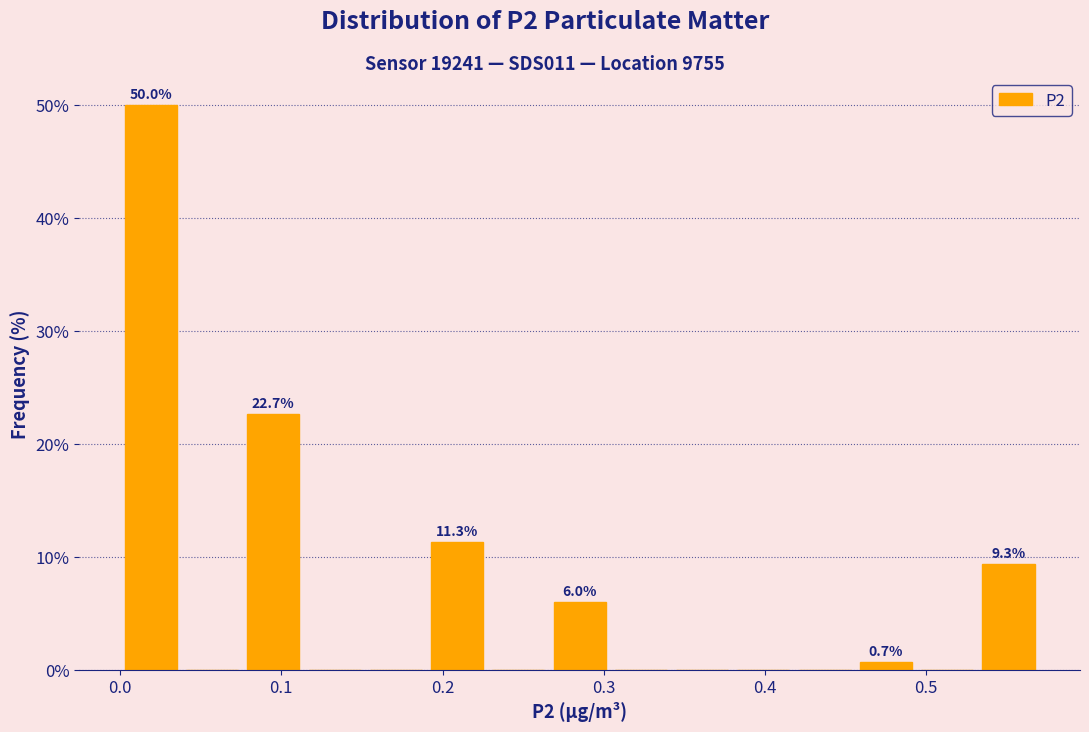

Around what value on the x-axis is the tallest bar? Give the approximate position of its centre, as read against the axis.

0.02